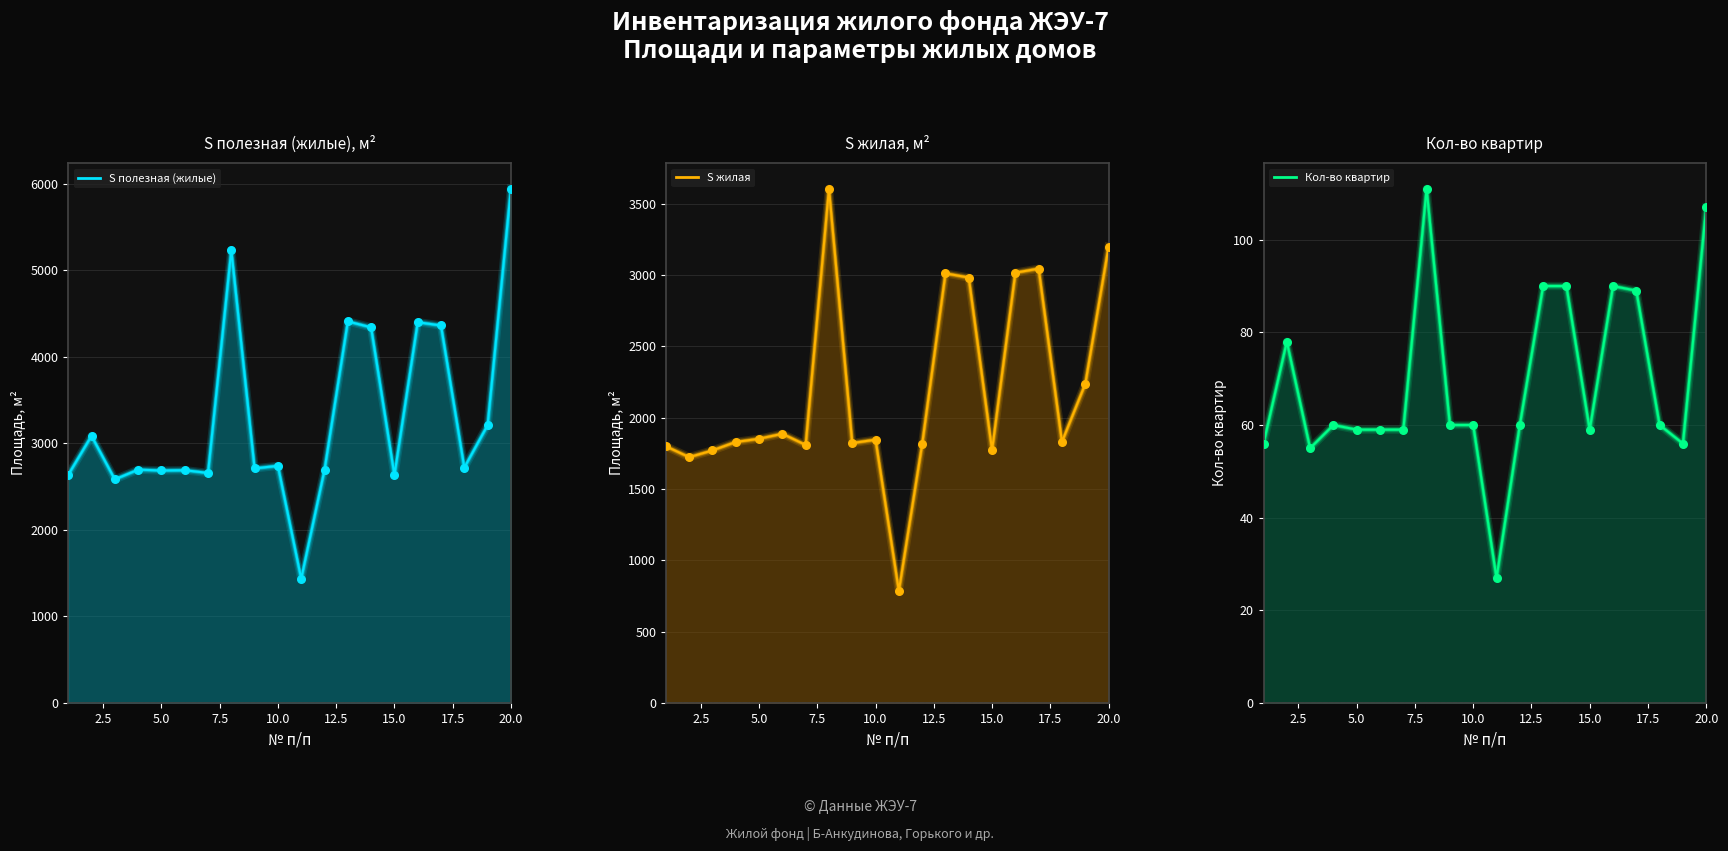

At which category is the sum across all series the highest?

20